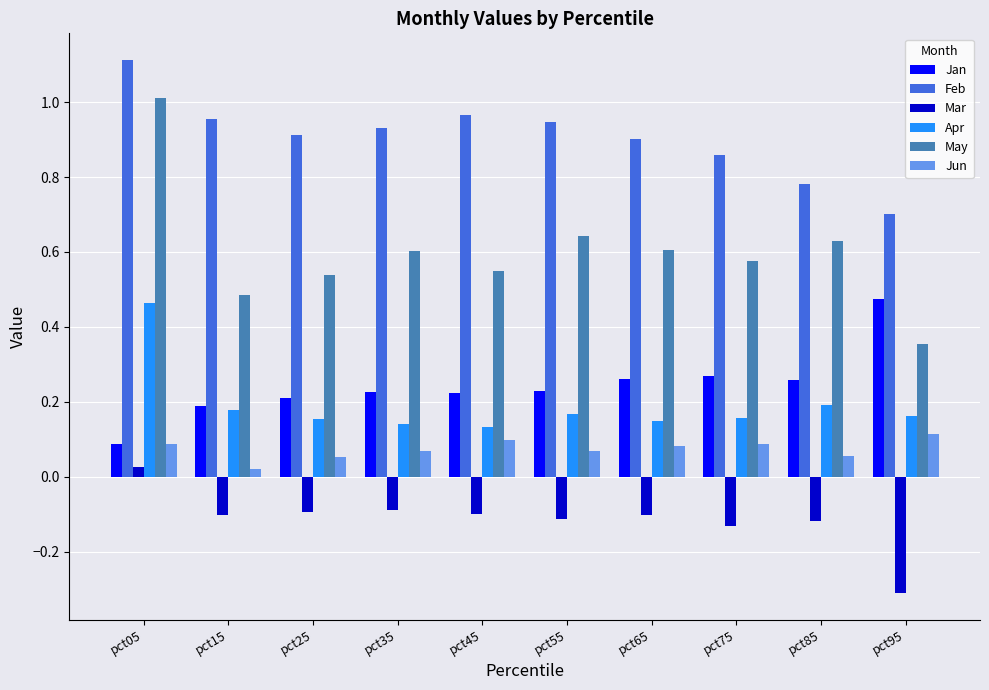

Does the chart contain any negative values?

Yes